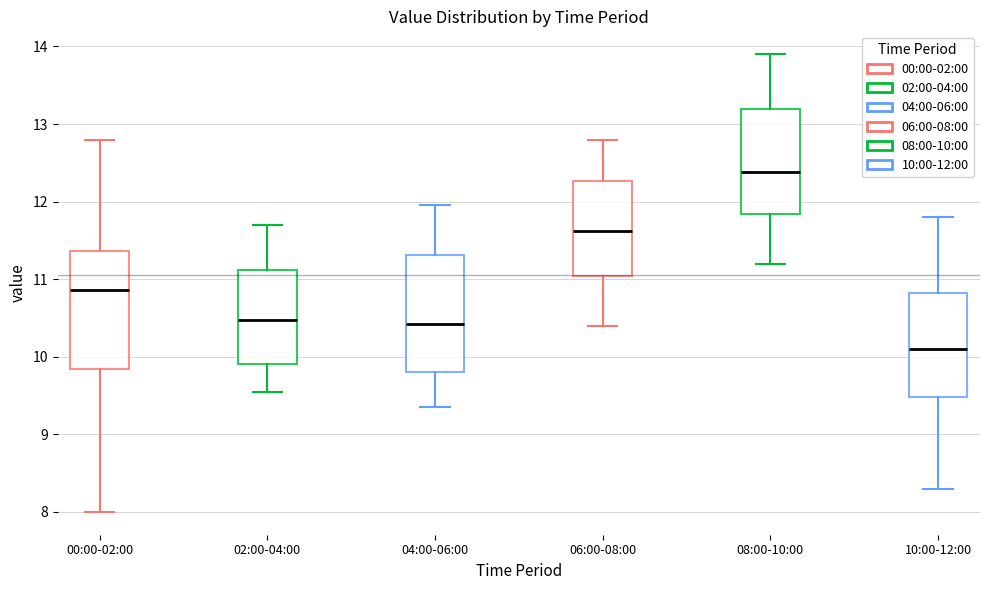

Where is the upper edge of the box for 06:00-08:00 on the y-axis? The values are not printed on the chart, so give them approximately, as read against the axis.

12.3